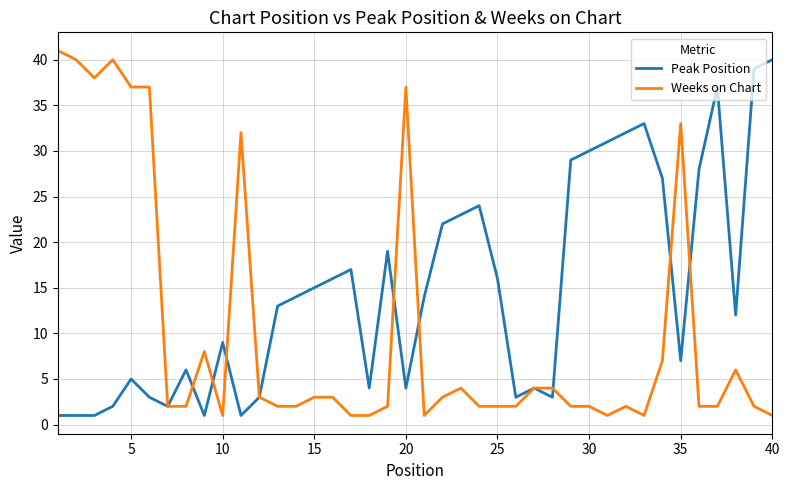

Which series has the largest total across all categories?

Peak Position